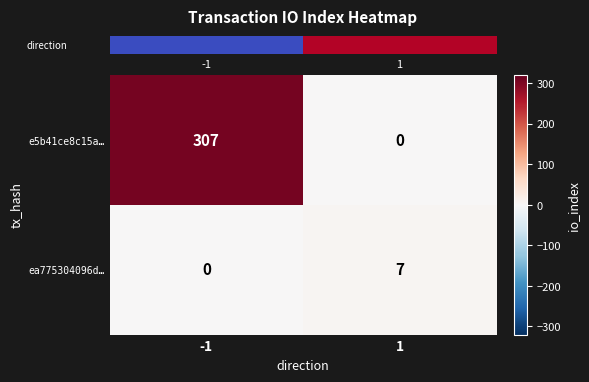

What is the greatest value displayed?

307